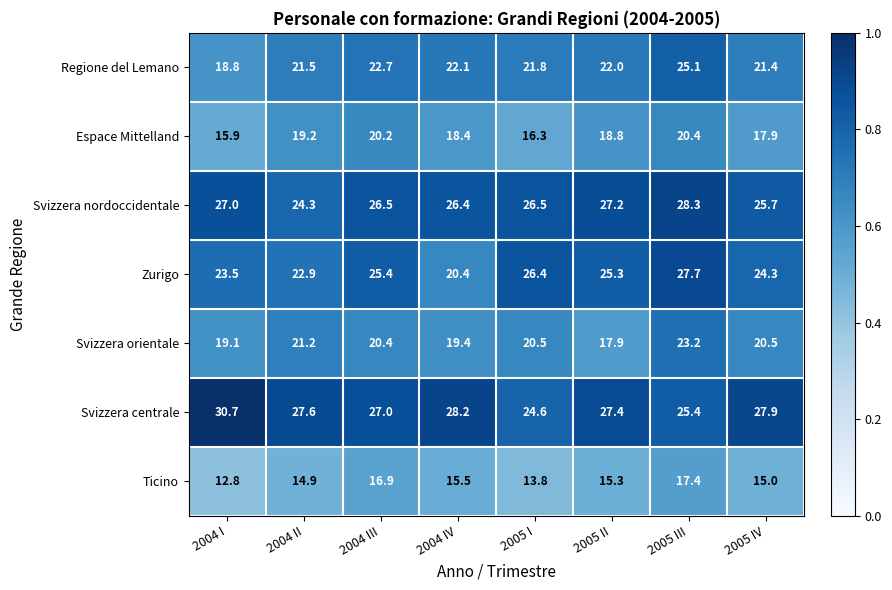

What is the difference between the maximum and minimum values in the Svizzera orientale series?

5.3